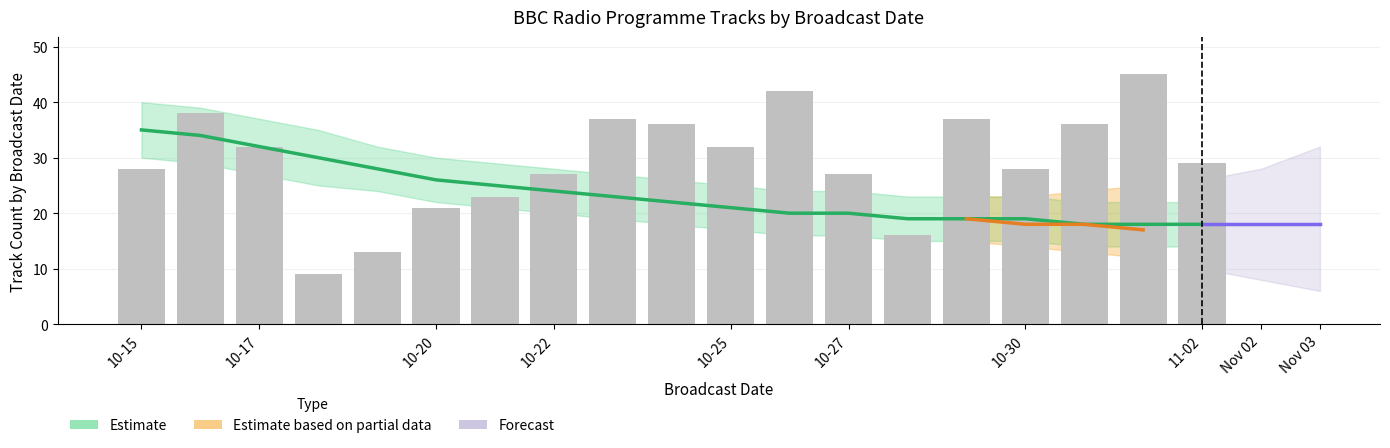

Between 2016-10-30 and 2016-10-16, which is larger?

2016-10-16